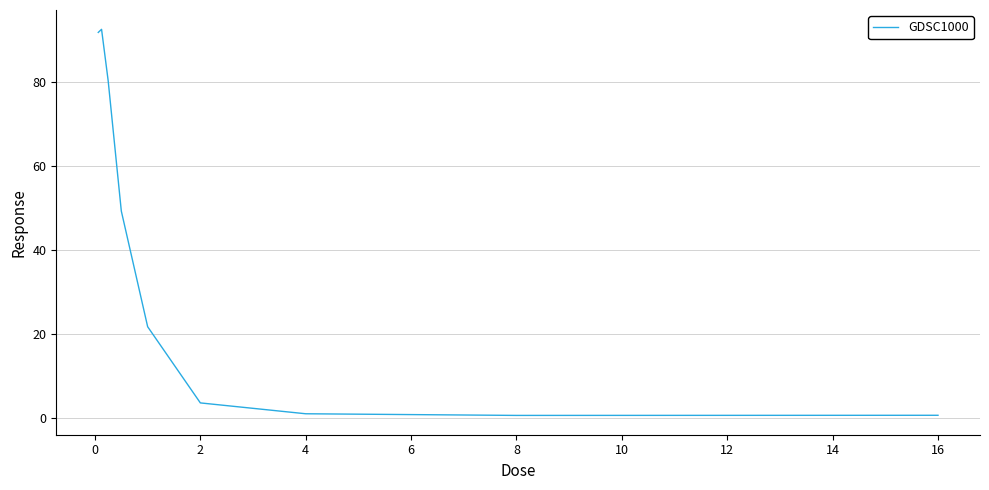

What is the difference between the maximum and minimum values?

91.8